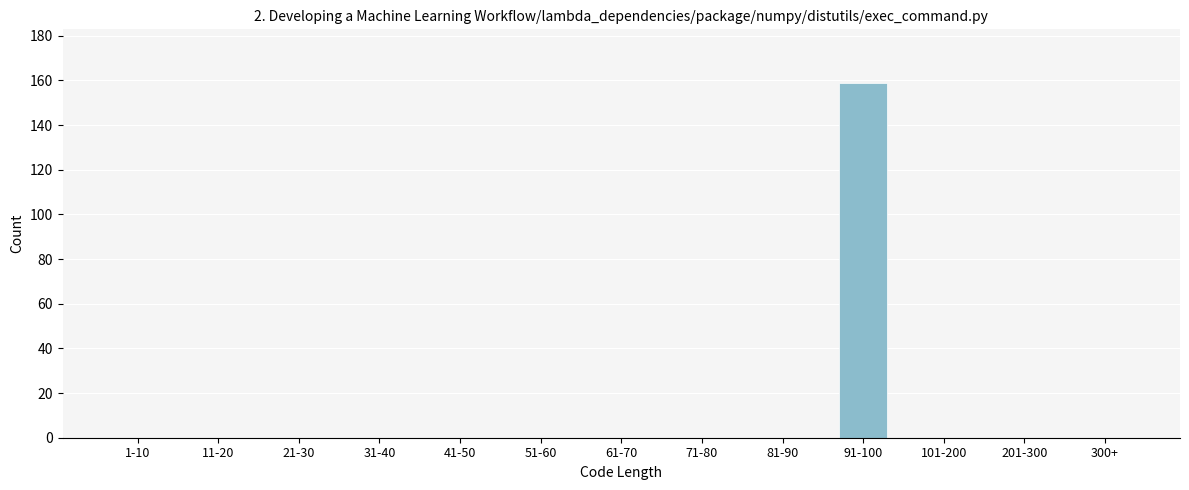

Reading left to right, extract all data points from this chart.

1-10=0	11-20=0	21-30=0	31-40=0	41-50=0	51-60=0	61-70=0	71-80=0	81-90=0	91-100=159	101-200=0	201-300=0	300+=0